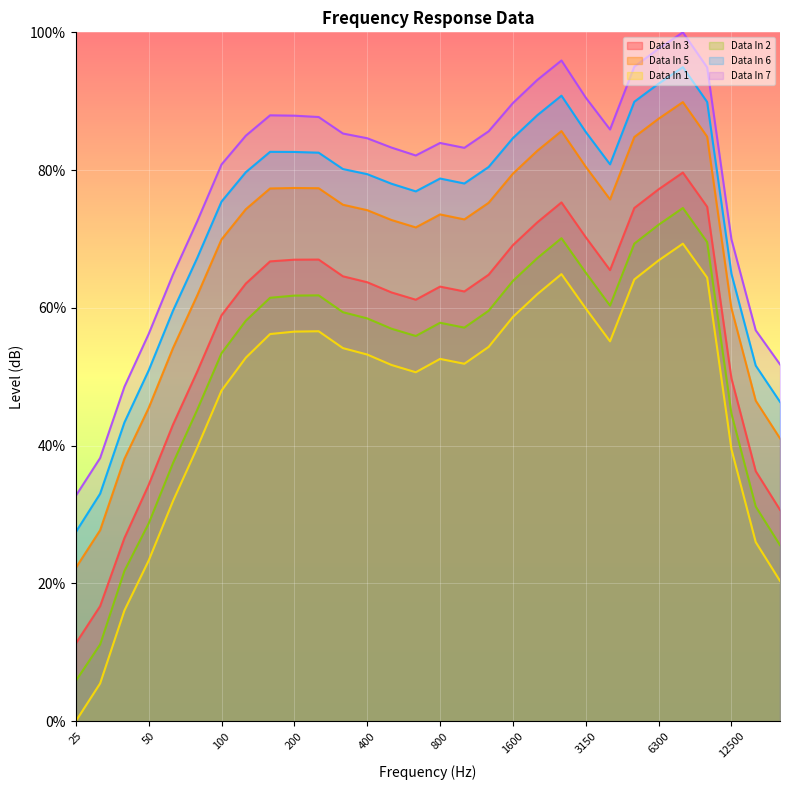

At which category does Data In 1 reach its first local peak?

250